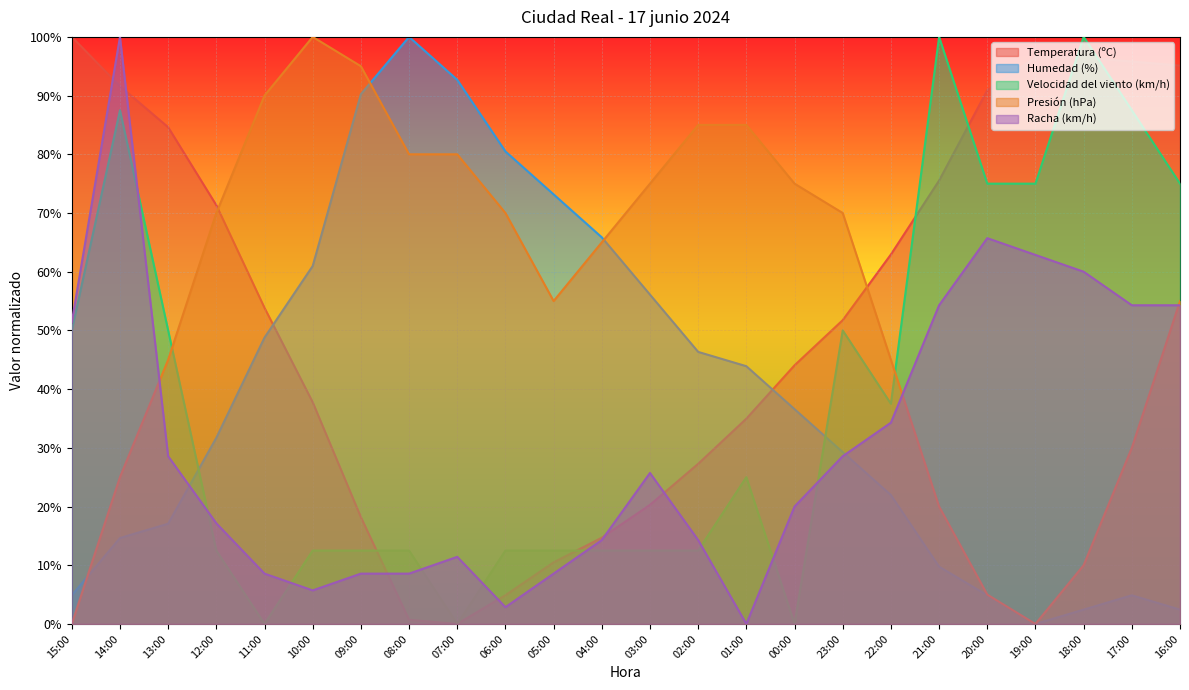

How many data points in Humedad (%) are above 36?

12